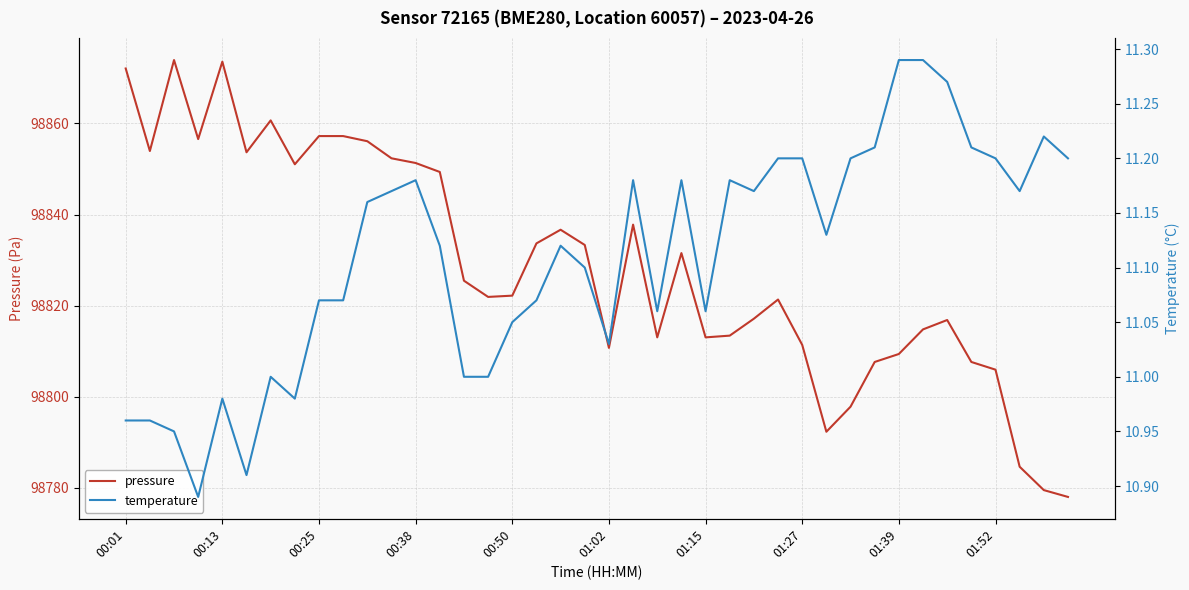

Which series has the largest total across all categories?

pressure